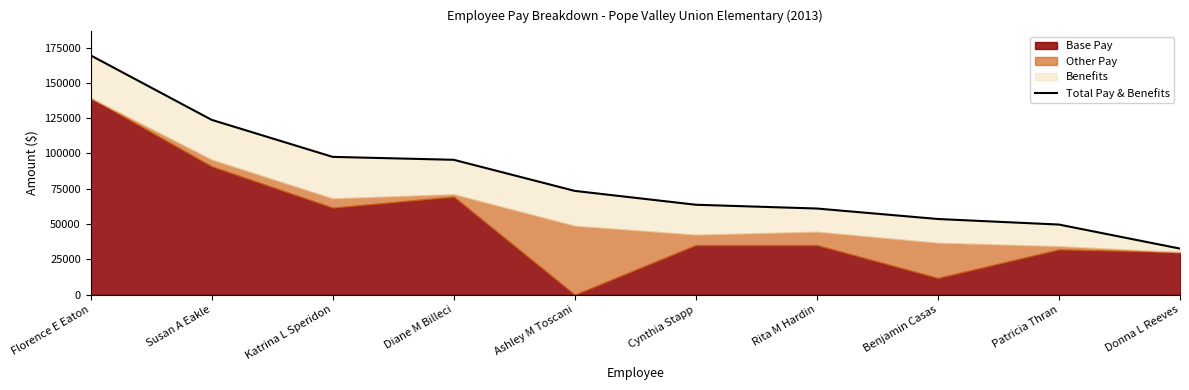

What is the sum of the values at Katrina L Speridon and Florence E Eaton?

267067.2